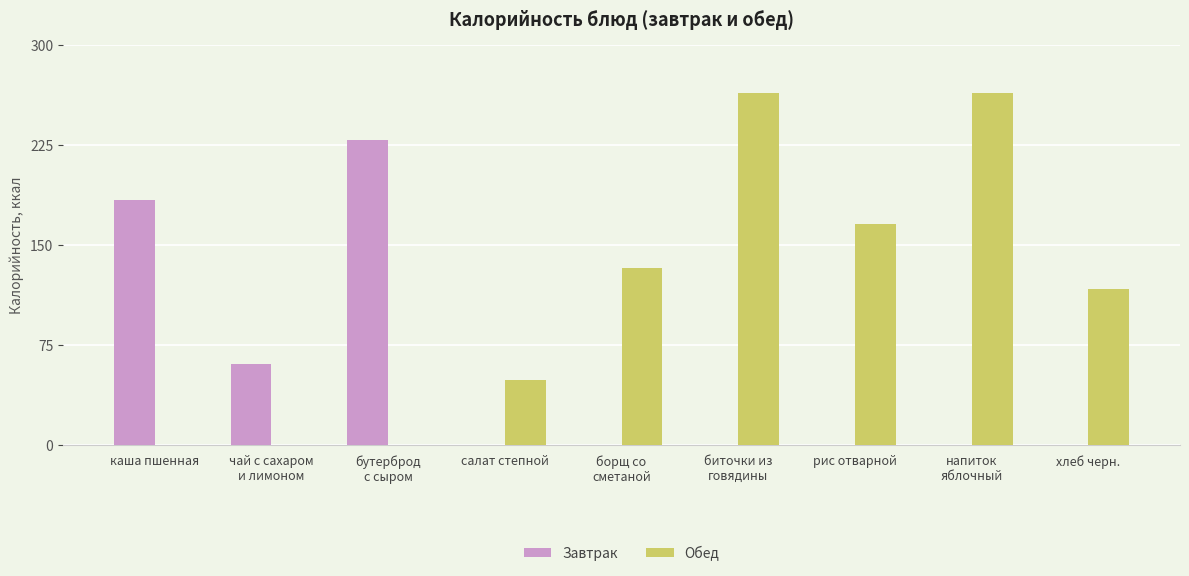

Which series has the largest range (max minus min)?

Обед